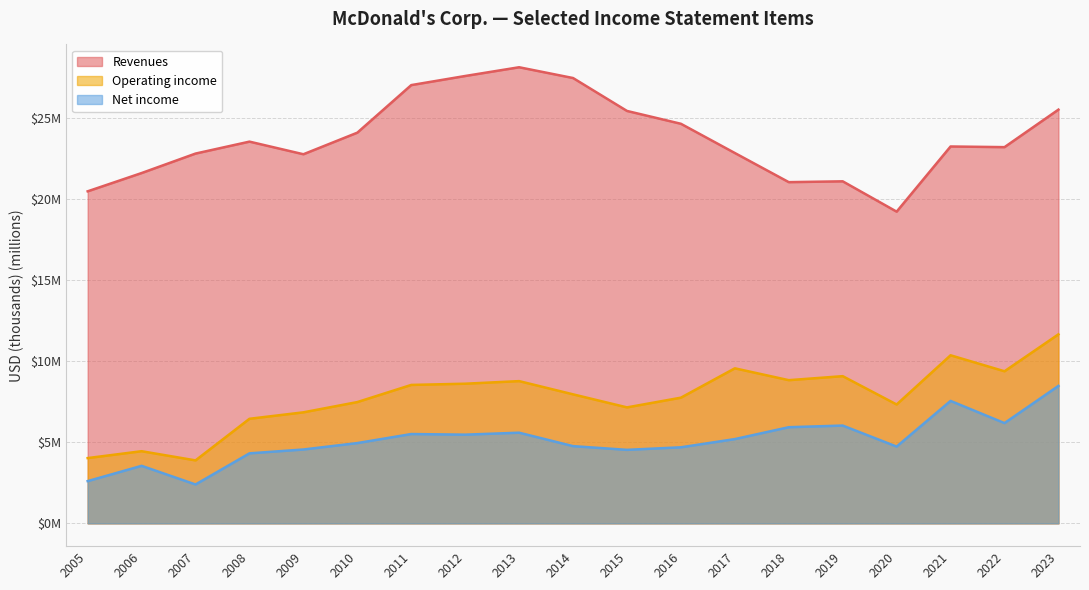

Does the chart display data point markers on the line(s)?

No